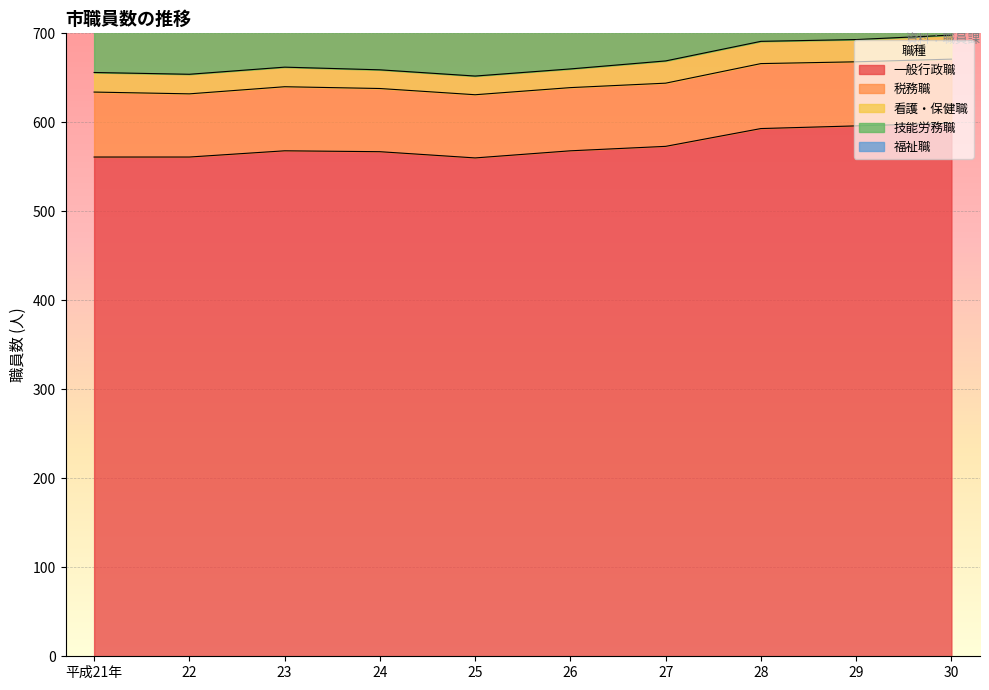

What is the sum of all 福祉職 values?

1504